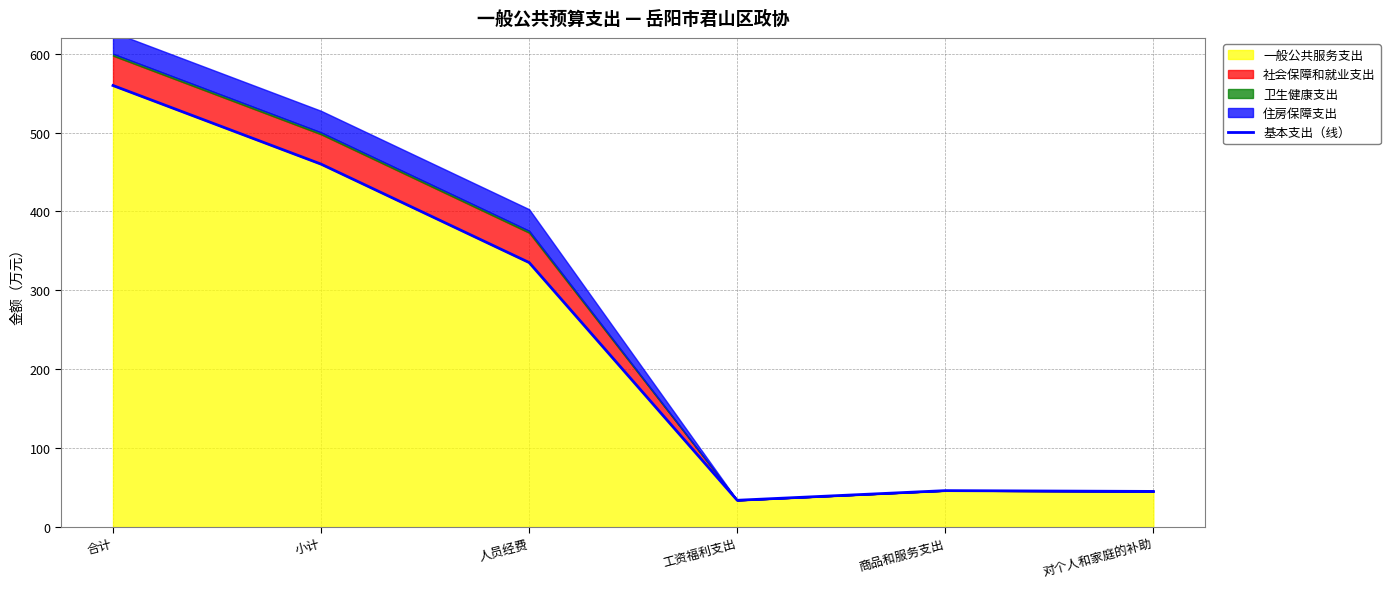

What is the sum of all values?

1479.5